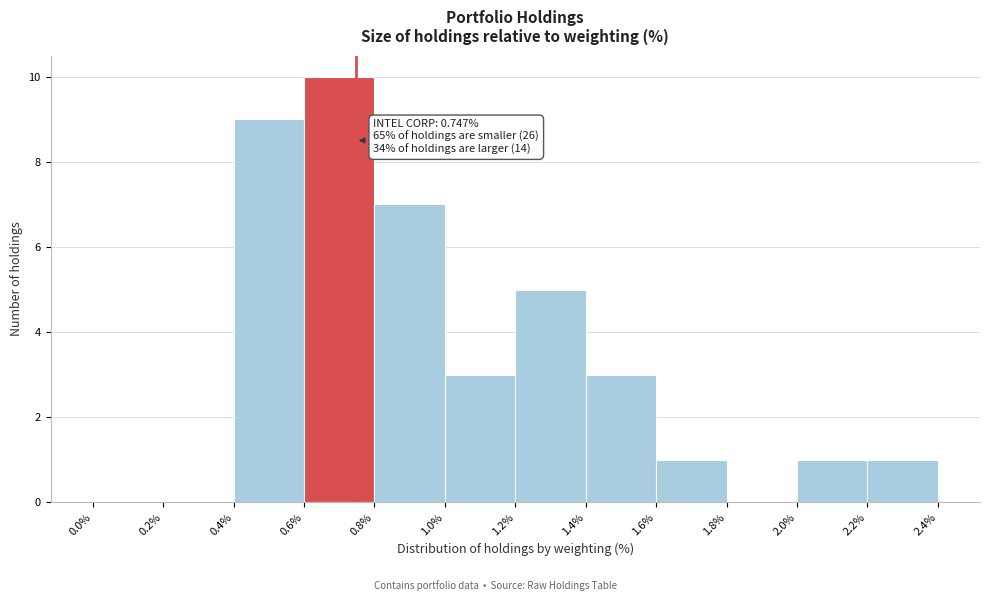

Which range on the x-axis has the tallest bar?

0.6% to 0.8%